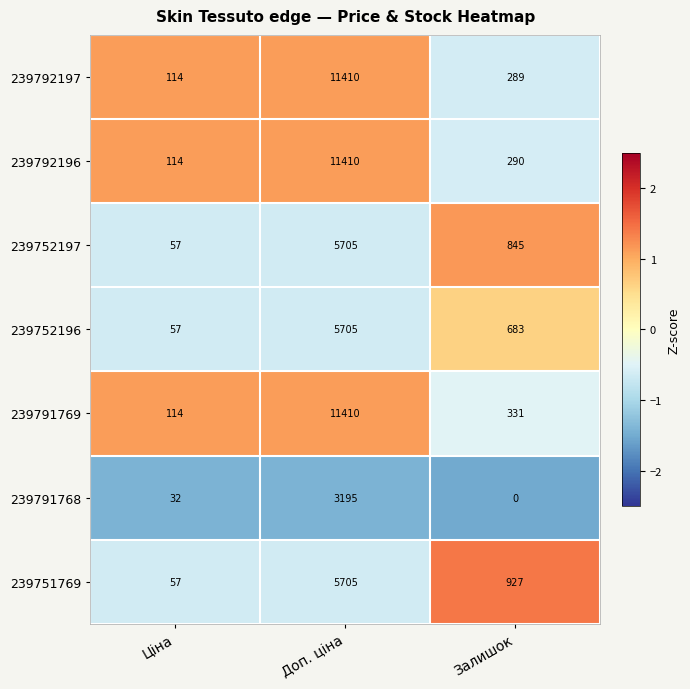

What is the greatest value displayed?

11410